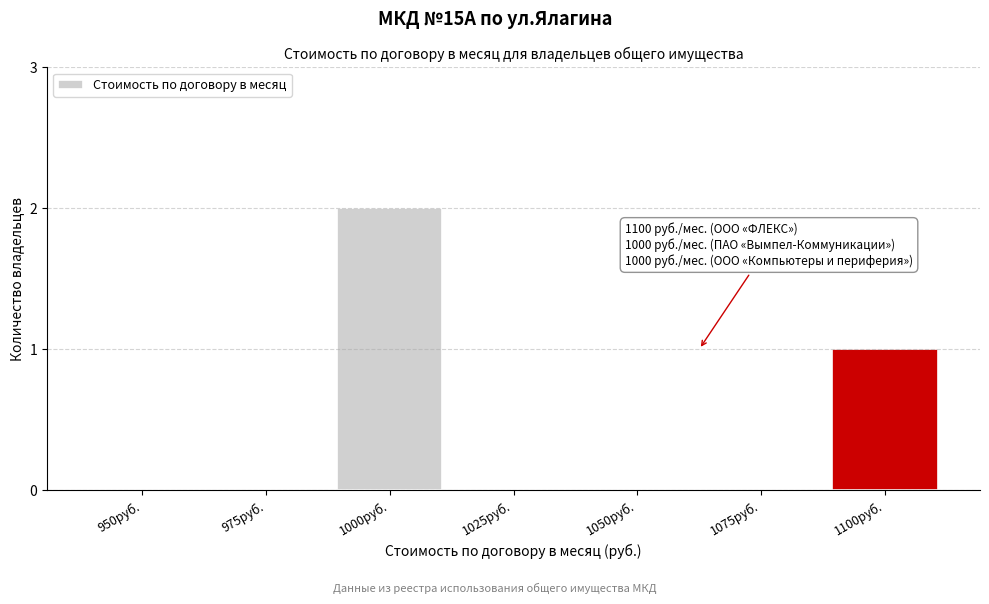

Reading right to left, transcribe all the data shown in this chart.

1100руб.=1	1075руб.=0	1050руб.=0	1025руб.=0	1000руб.=2	975руб.=0	950руб.=0